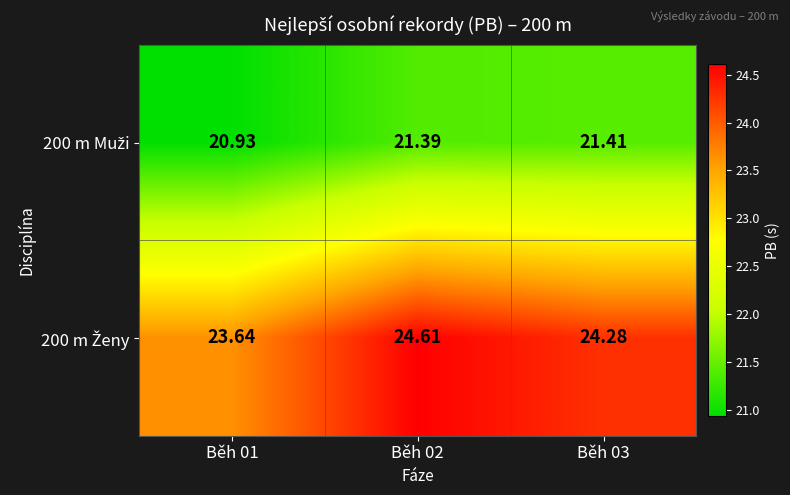

At how many categories does at least one series exceed 23?

3